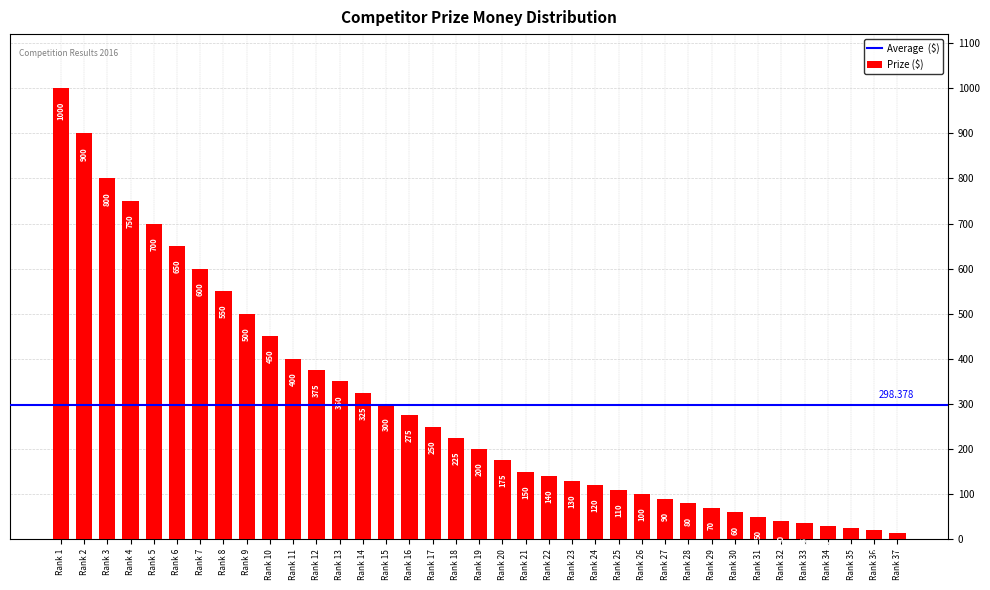

Where is the data nearest to the value 507?

Rank 9